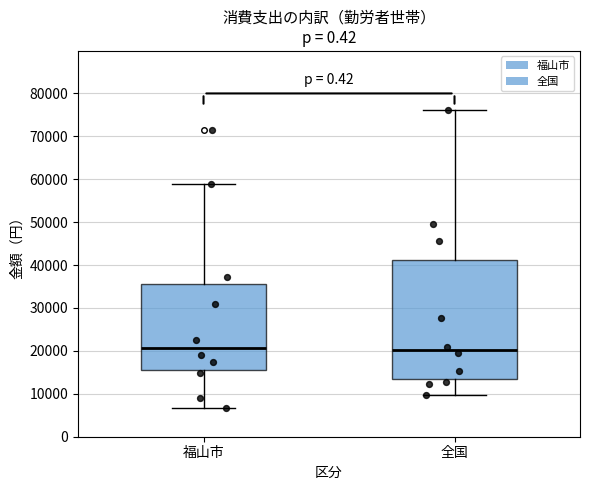

Where is the upper edge of the box for 福山市 on the y-axis? The values are not printed on the chart, so give them approximately, as read against the axis.

36000